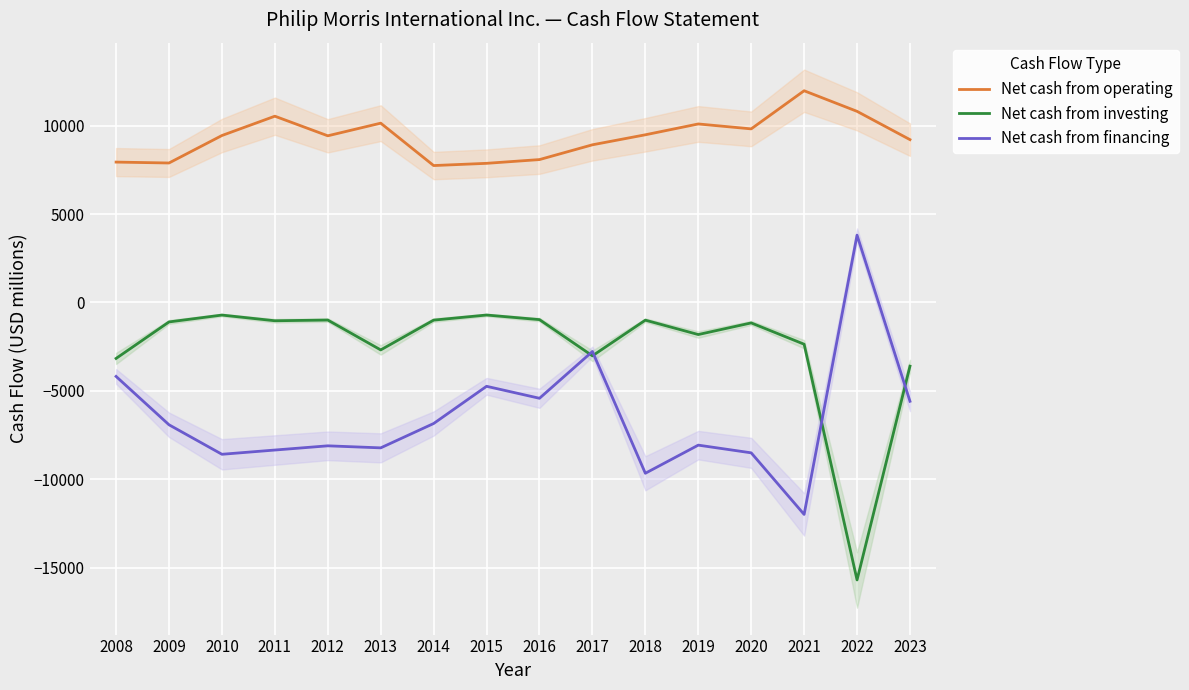

Rank the series by their average value, from lowest to highest.

Net cash from financing, Net cash from investing, Net cash from operating